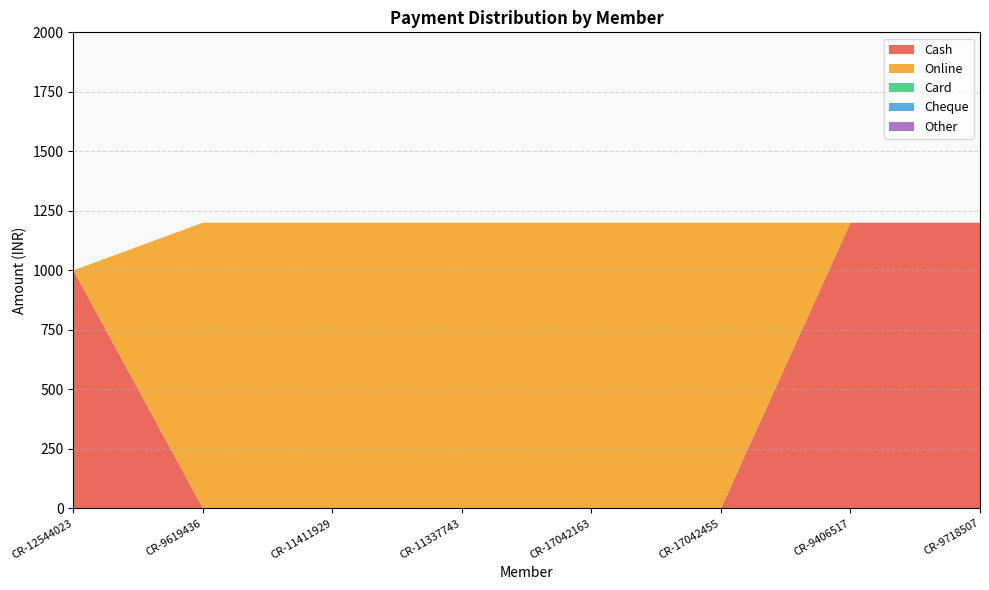

Reading left to right, list all the values displayed in this chart.

Cash: 1000	0	0	0	0	0	1200	1200
Online: 0	1200	1200	1200	1200	1200	0	0
Card: 0	0	0	0	0	0	0	0
Cheque: 0	0	0	0	0	0	0	0
Other: 0	0	0	0	0	0	0	0